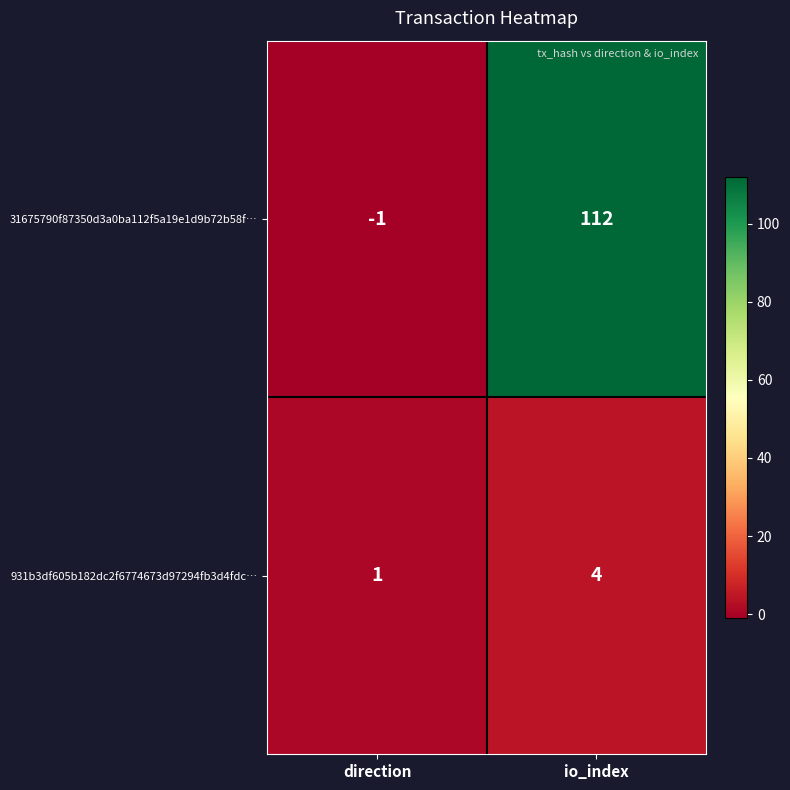

What is the difference between the maximum and minimum values in the 931b3df605b182dc2f6774673d97294fb3d4fdc… series?

3